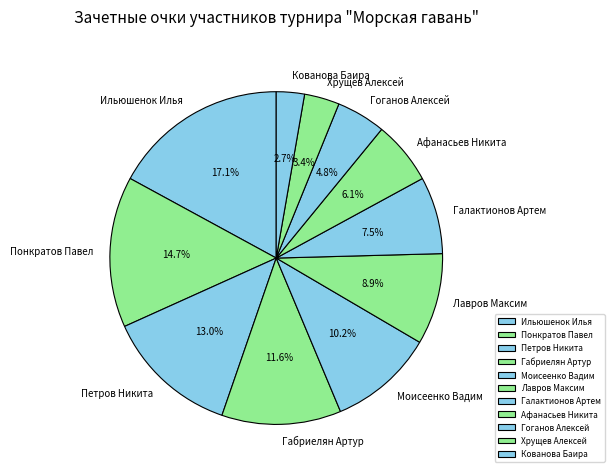

What is the ratio of the value at Понкратов Павел to the value at Гоганов Алексей?

3.1